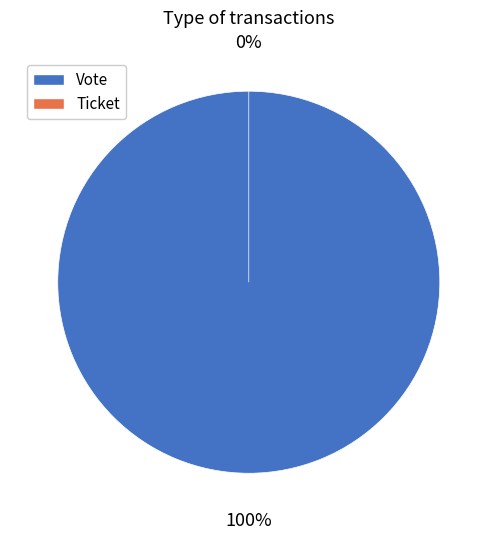

Which category has the biggest portion of the pie?

Vote